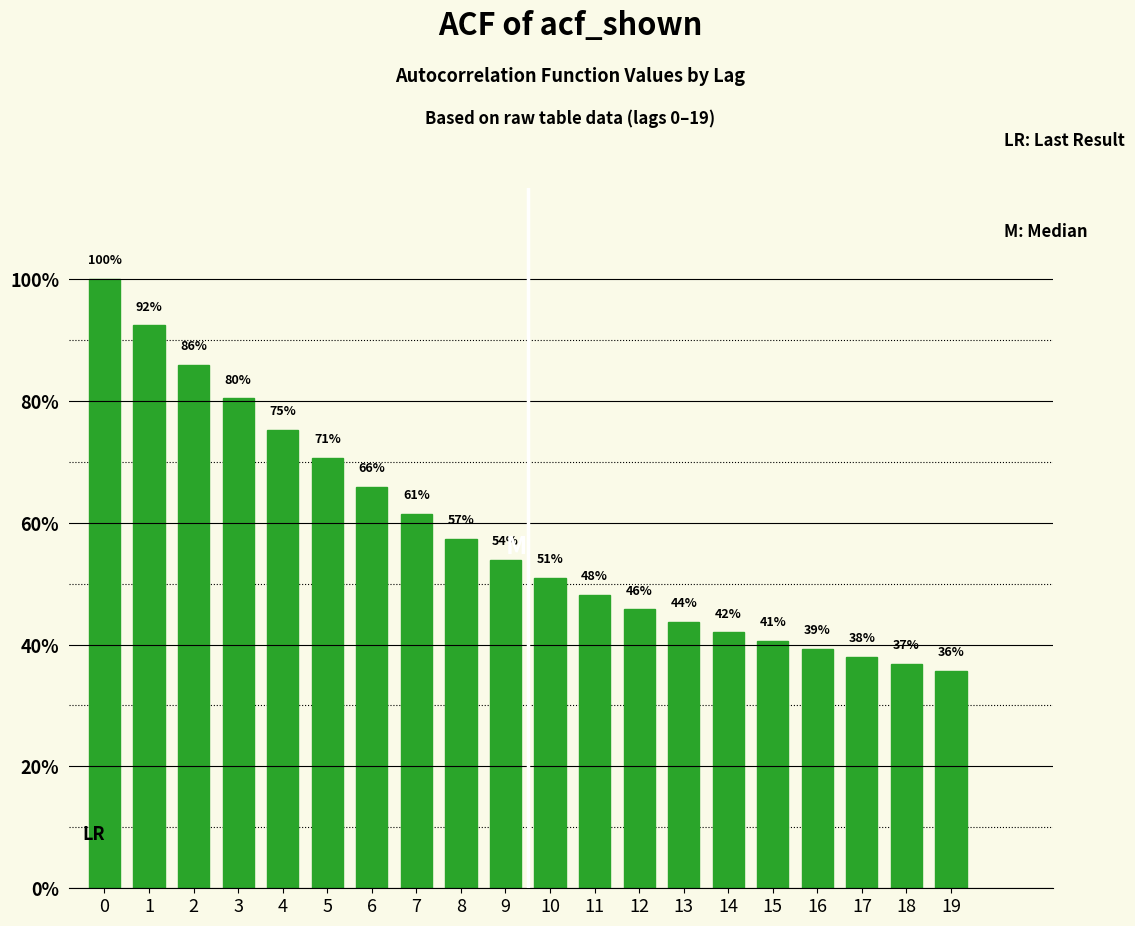

Does the chart contain any negative values?

No